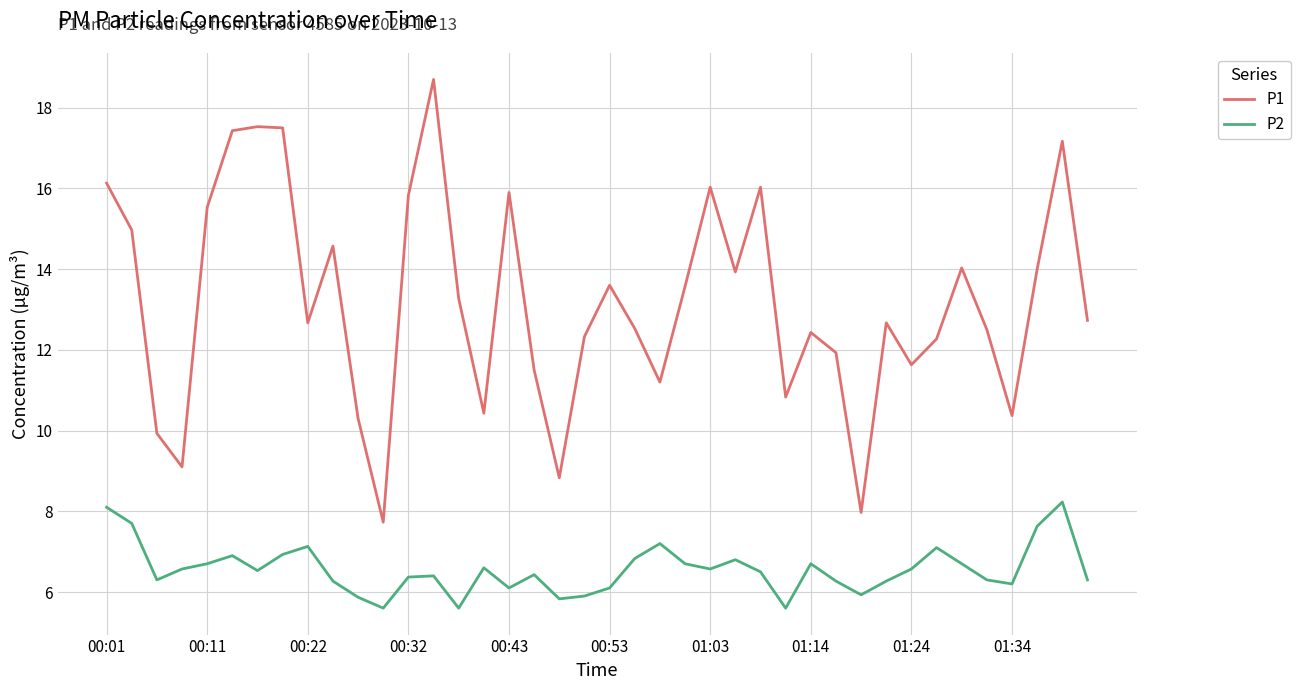

Which series has the largest total across all categories?

P1